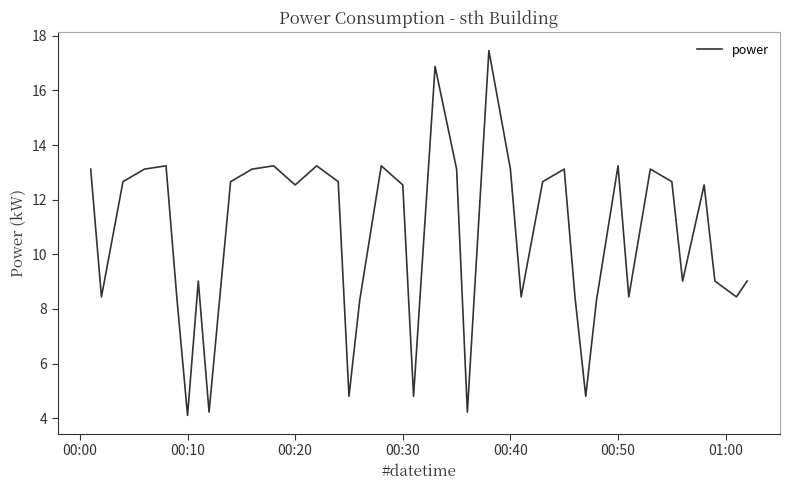

What is the greatest value displayed?

17.5